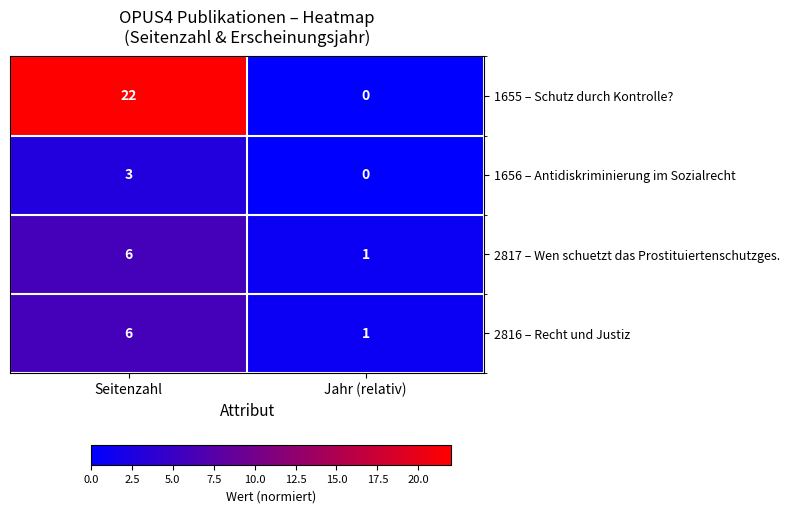

The 2817 – Wen schuetzt das Prostituiertenschutzges. series shows 10 at Seitenzahl. True or false?

False